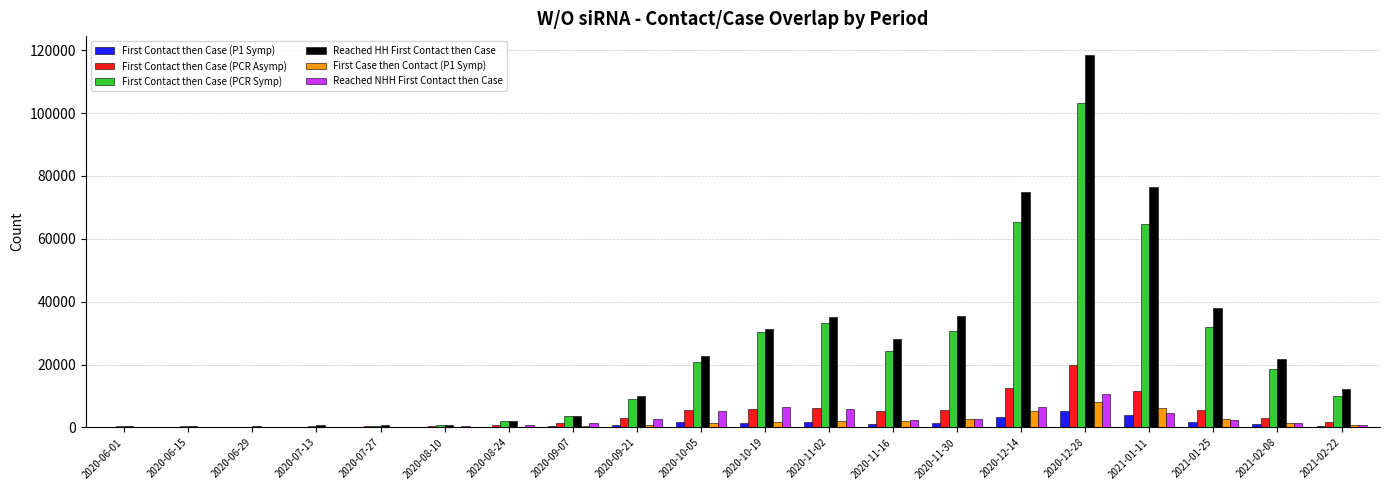

How many groups of bars are there?

20